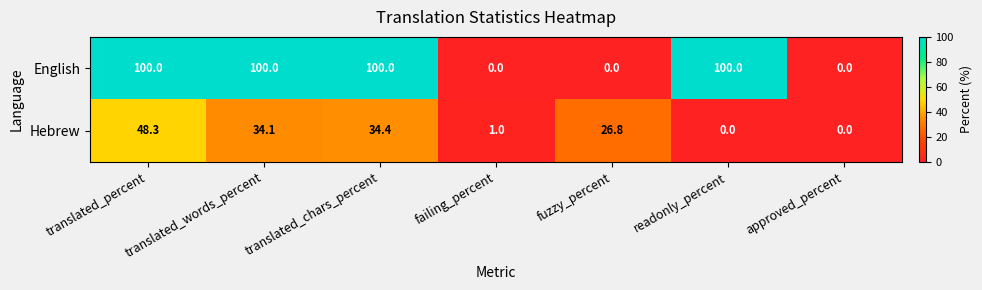

Is it true that English equals 65.4 at approved_percent?

False